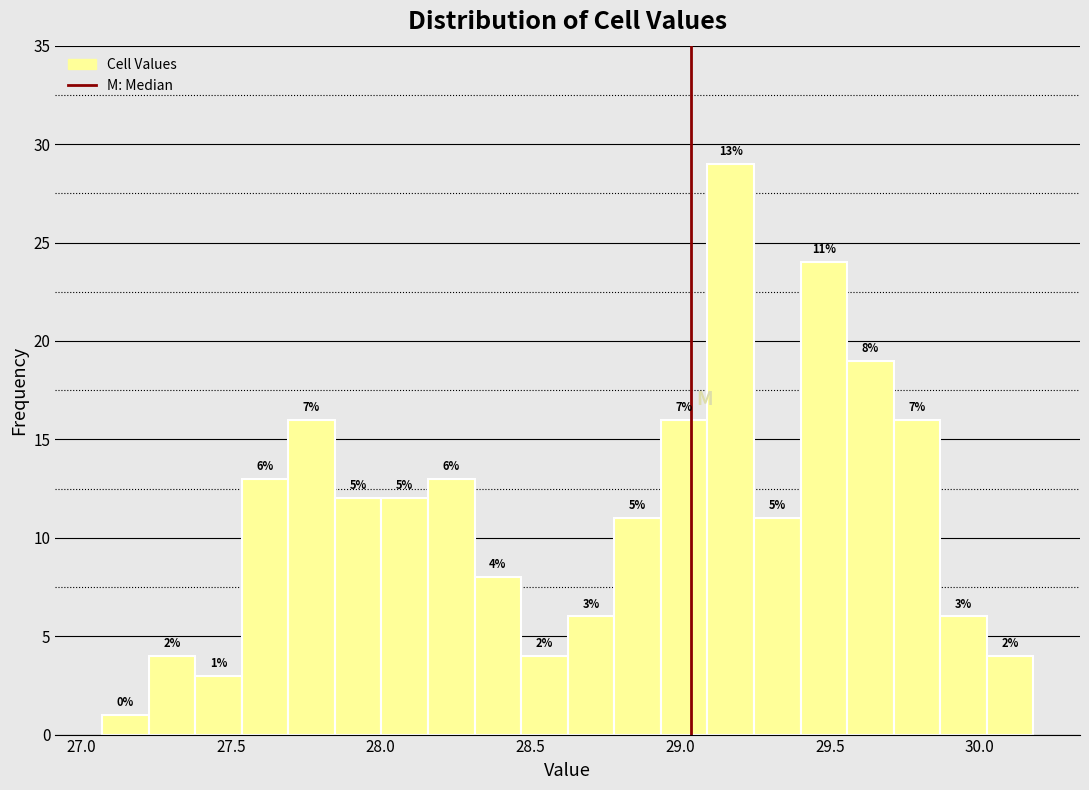

Around what value on the x-axis is the tallest bar? Give the approximate position of its centre, as read against the axis.

29.15